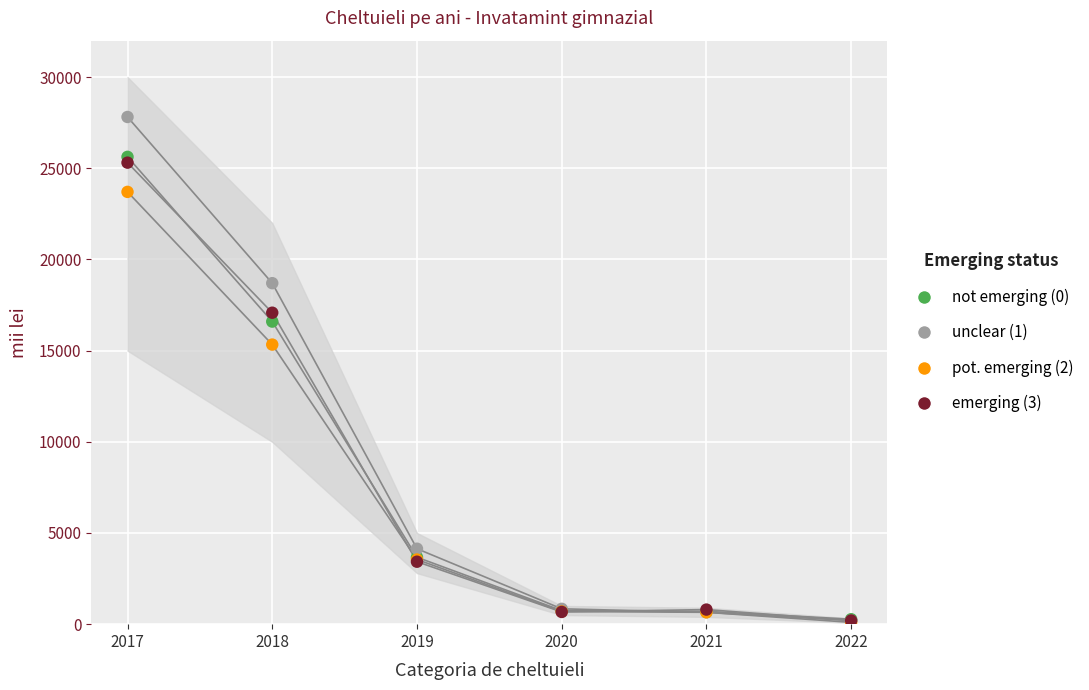

Across all series, what Y value is closest to 13957?

15333.3